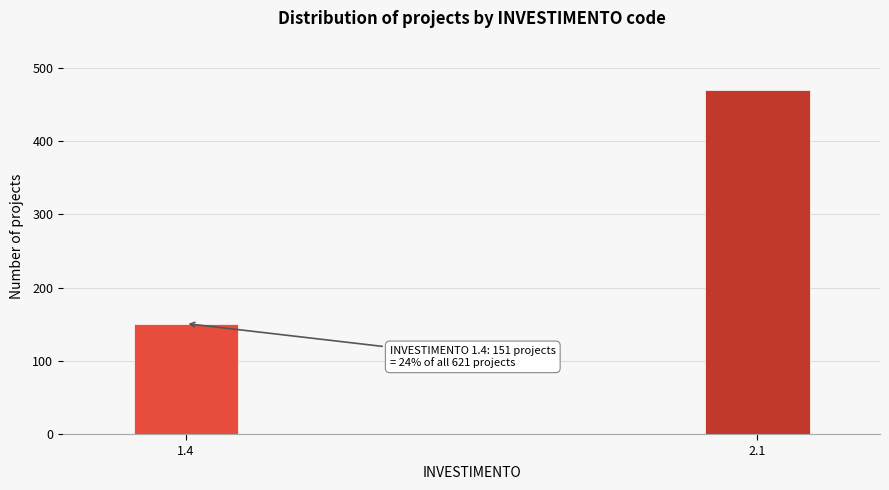

Reading left to right, extract all data points from this chart.

1.4=151	2.1=470